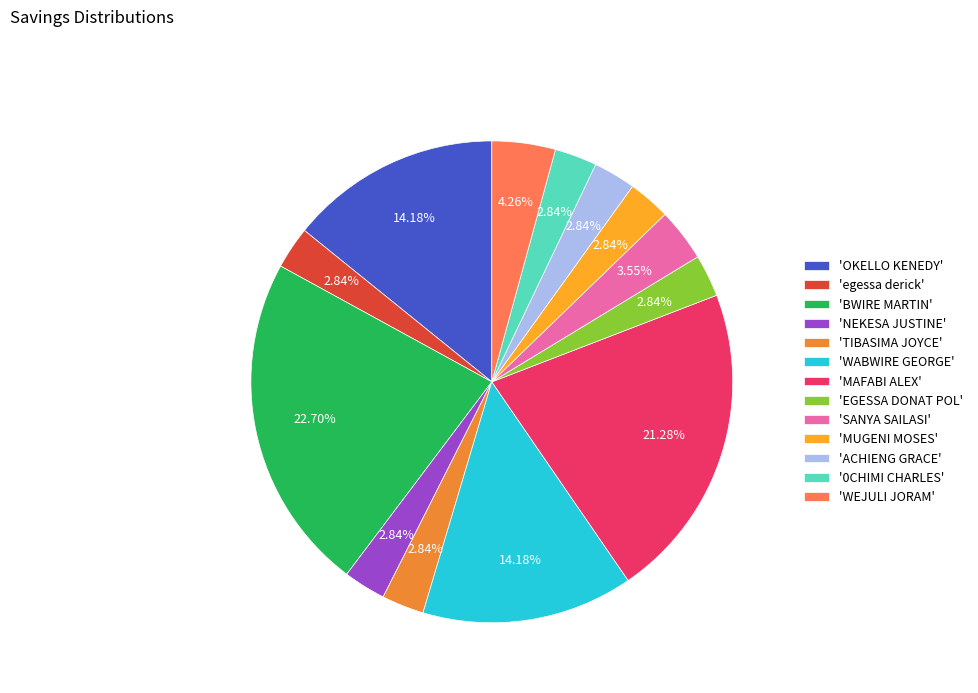

How many slices are in this pie chart?

13